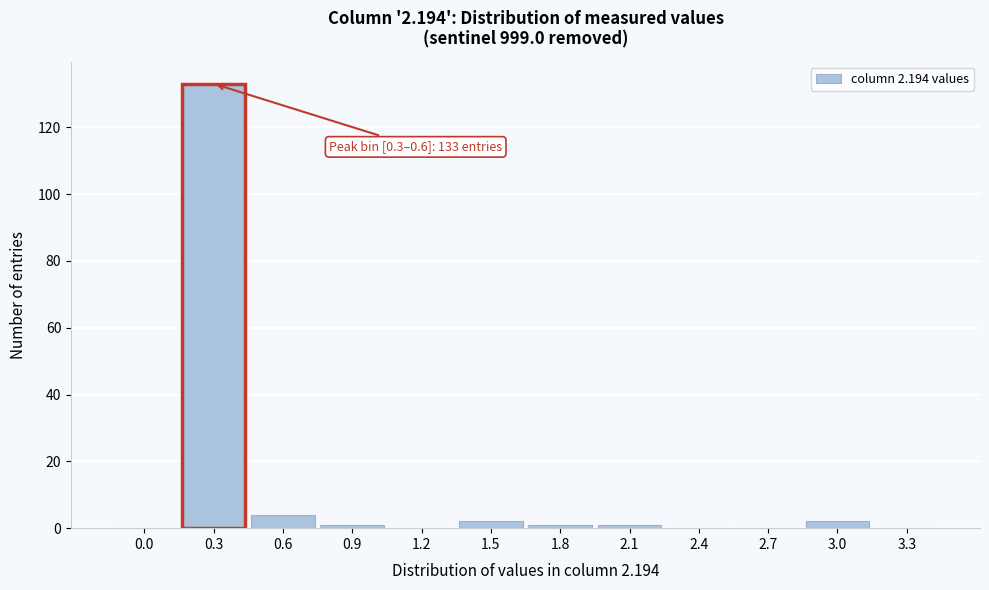

Reading left to right, what are all the values shown in this chart?

0.0=0	0.3=133	0.6=4	0.9=1	1.2=0	1.5=2	1.8=1	2.1=1	2.4=0	2.7=0	3.0=2	3.3=0